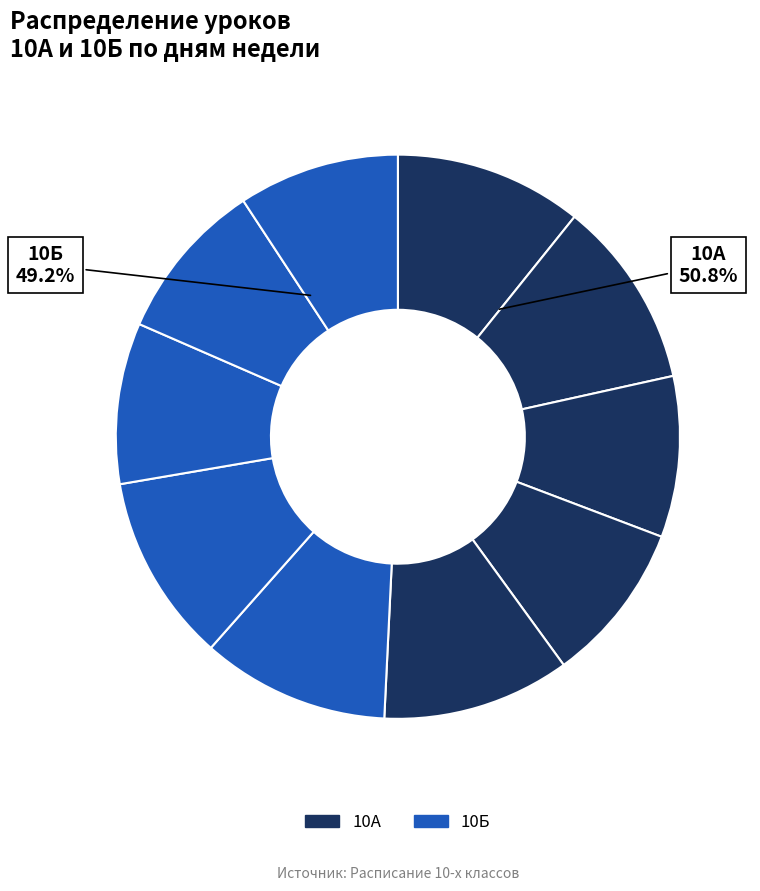

Rank the categories by value from lowest to highest.

Вторник (10А), Вторник (10Б), Четверг (10А), Четверг (10Б), Пятница (10Б), Понедельник (10А), Понедельник (10Б), Среда (10А), Среда (10Б), Пятница (10А)